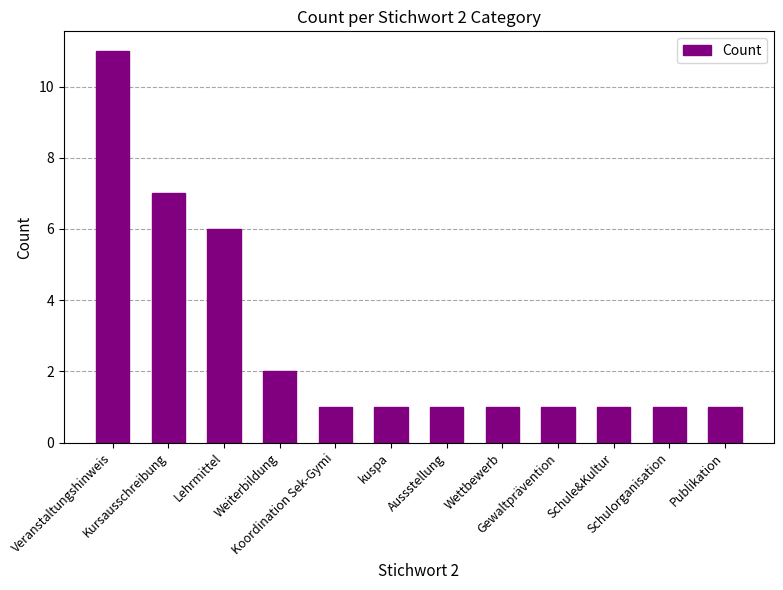

Count the number of data series in this chart.

1